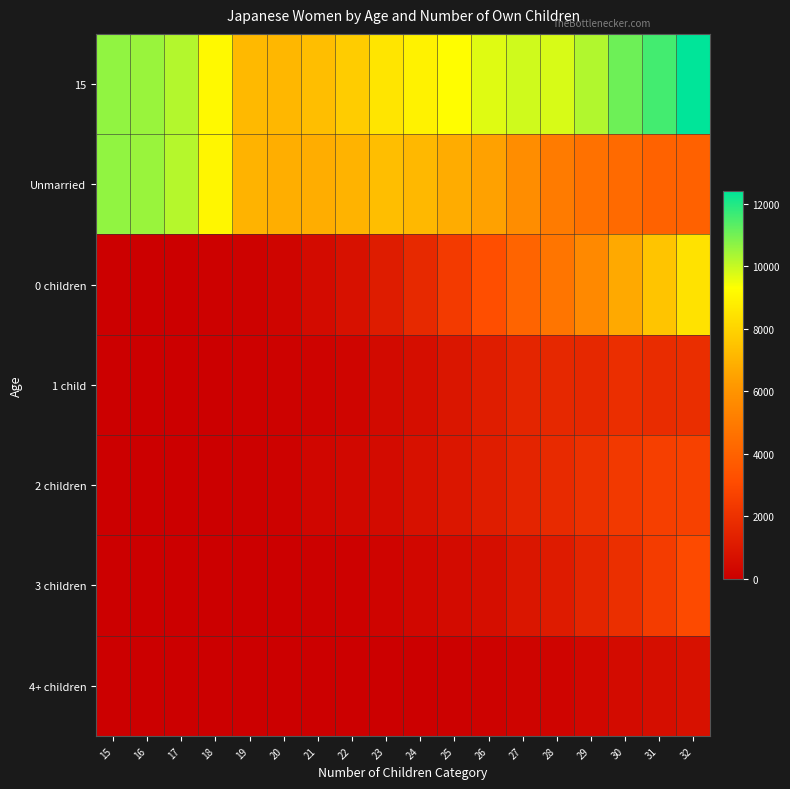

Reading right to left, list all the values displayed in this chart.

15: 32=12420	31=11589	30=11069	29=10239	28=9795	27=9886	26=9689	25=9257	24=8914	23=8527	22=7785	21=7338	20=7153	19=7182	18=9126	17=10228	16=10533	15=10639
Unmarried: 32=3942	31=4026	30=4318	29=4631	28=5004	27=5760	26=6467	25=6815	24=7168	23=7336	22=7034	21=6831	20=6868	19=7027	18=9043	17=10206	16=10530	15=10638
0 children: 32=8441	31=7522	30=6716	29=5567	28=4763	27=4087	26=3180	25=2398	24=1710	23=1153	22=722	21=483	20=262	19=145	18=77	17=21	16=1	15=1
1 child: 32=1883	31=1803	30=1905	29=1643	28=1640	27=1507	26=1236	25=913	24=607	23=431	22=255	21=155	20=99	19=76	18=42	17=14	16=1	15=1
2 children: 32=2682	31=2574	30=2335	29=2013	28=1746	27=1482	26=1192	25=939	24=739	23=509	22=362	21=273	20=138	19=62	18=35	17=7	16=0	15=0
3 children: 32=3026	31=2463	30=1936	29=1525	28=1122	27=905	26=629	25=464	24=334	23=195	22=96	21=51	20=24	19=7	18=0	17=0	16=0	15=0
4+ children: 32=739	31=603	30=475	29=336	28=213	27=172	26=107	25=70	24=27	23=18	22=8	21=3	20=1	19=0	18=0	17=0	16=0	15=0